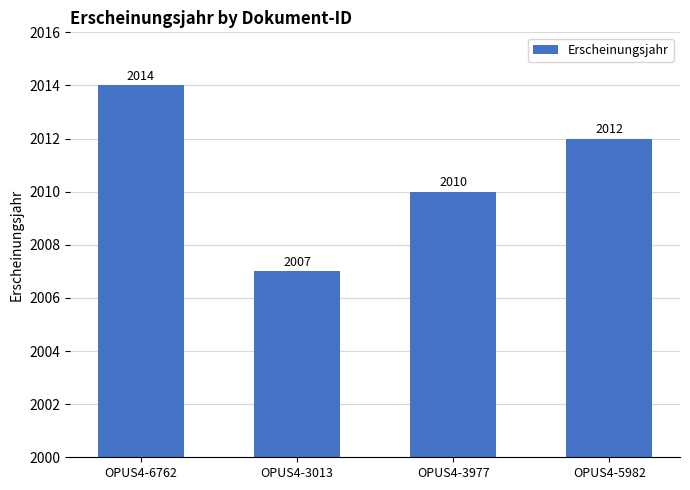

Reading left to right, what are all the values shown in this chart?

OPUS4-6762=2014	OPUS4-3013=2007	OPUS4-3977=2010	OPUS4-5982=2012